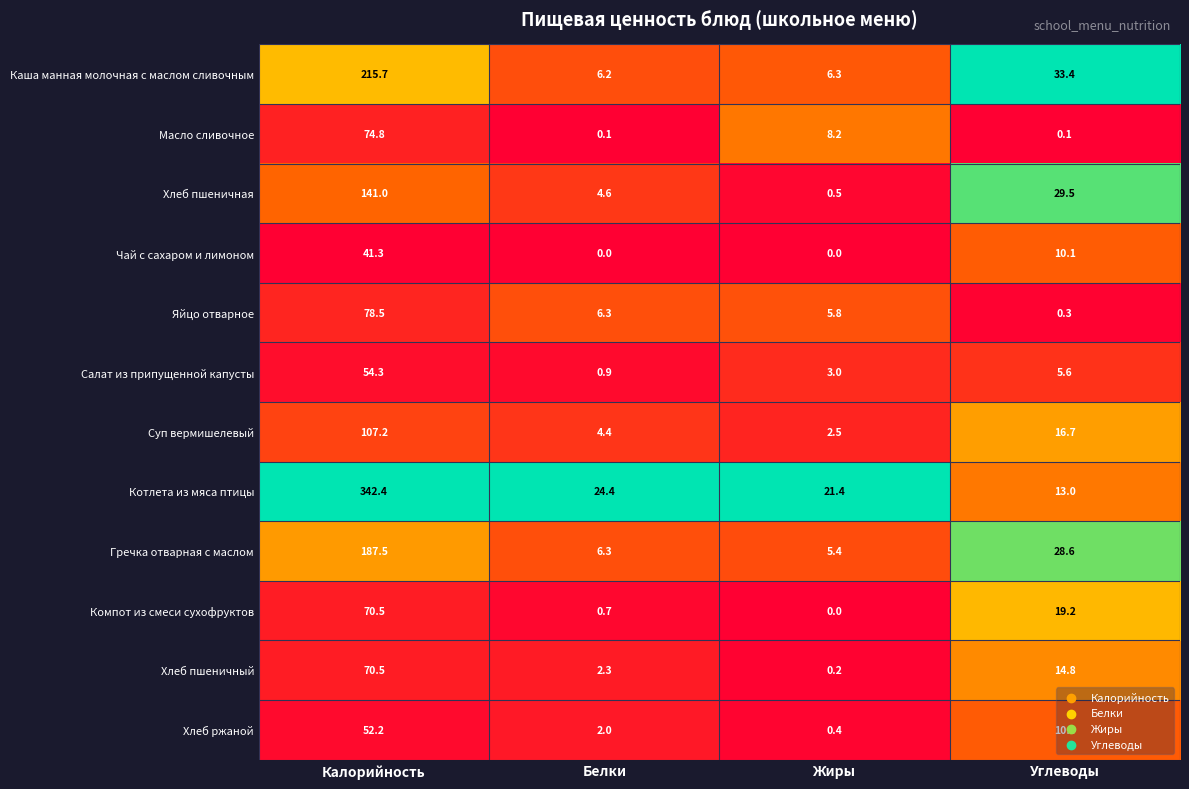

Is it true that Хлеб ржаной equals 0.4 at Жиры?

True